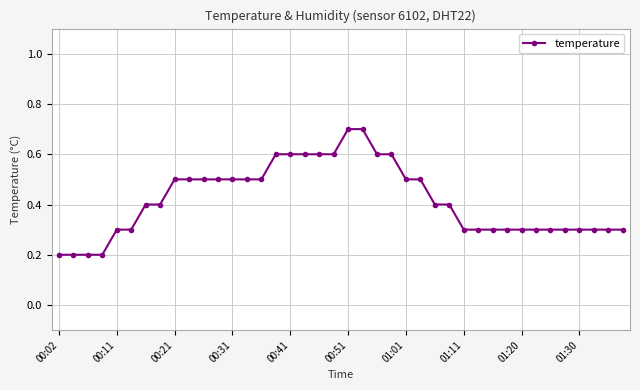

What is the difference between the maximum and minimum values?

0.5